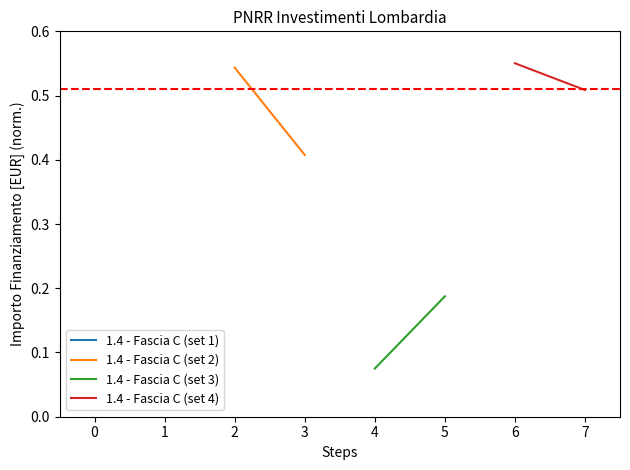

What is the minimum value for 1.4 - Fascia C (set 3)?

0.1